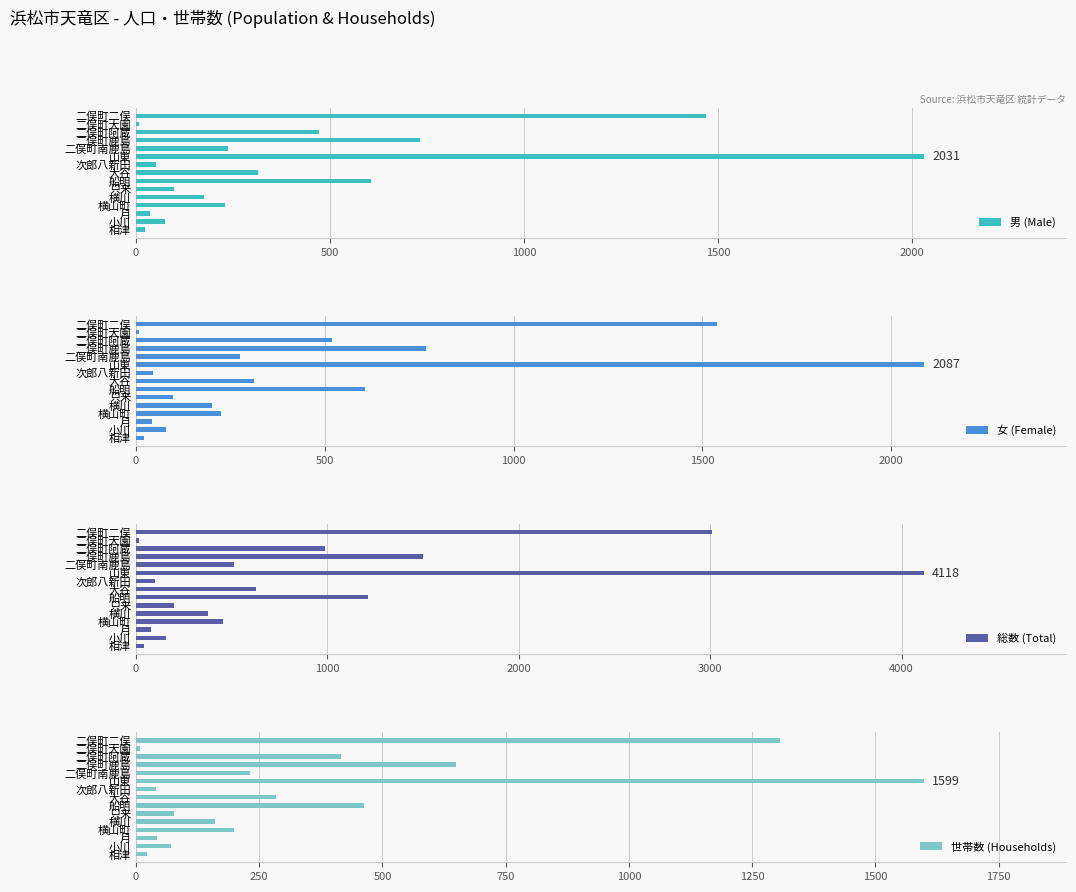

At which label is 女 (Female) closest to 1047?

二俣町鹿島